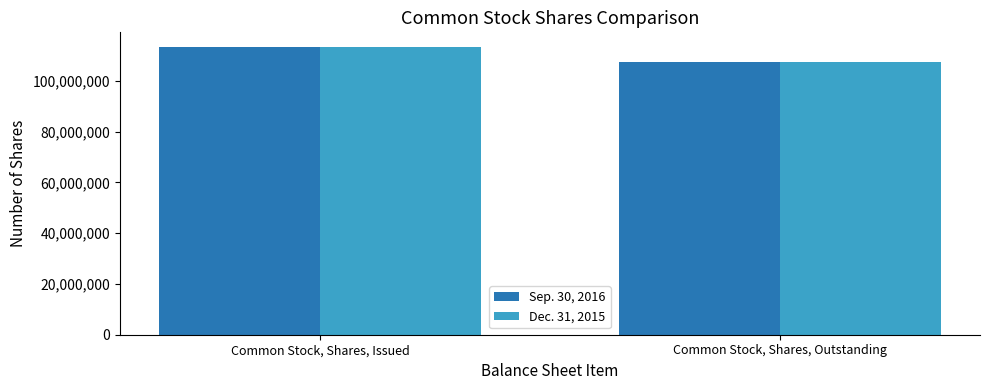

What is the label of the 1st bar from the right?

Common Stock, Shares, Outstanding